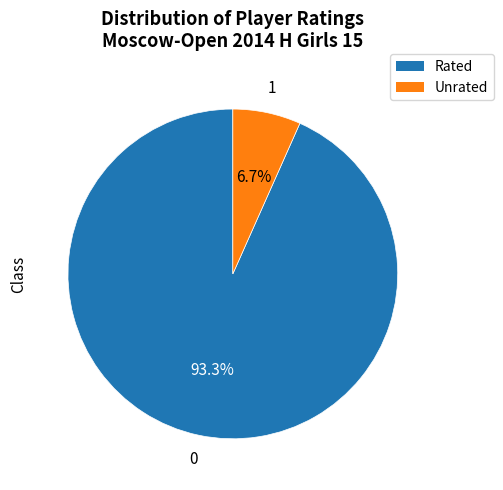

Between Rated and Unrated, which is larger?

Rated